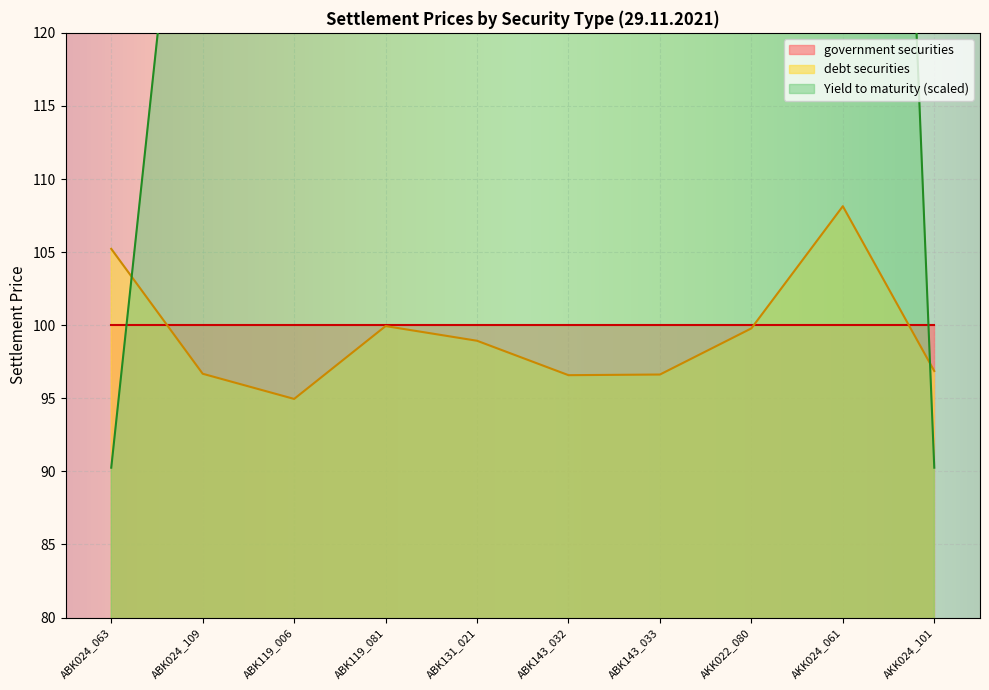

What is the label of the 1st point from the right?

AKK024_101